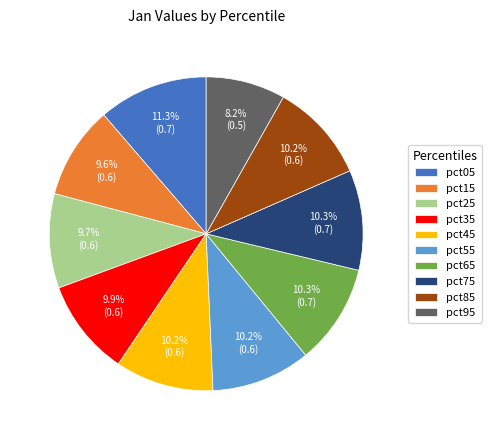

The pct95 slice represents 19% of the pie. True or false?

False